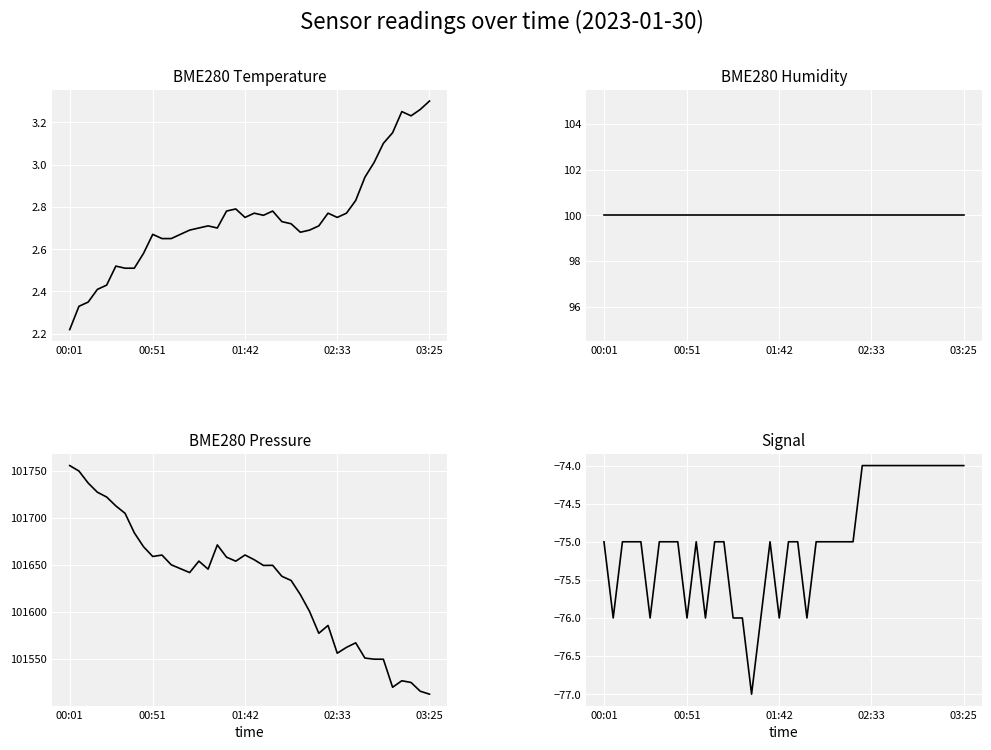

Which has a higher value, 11 or 10?

11